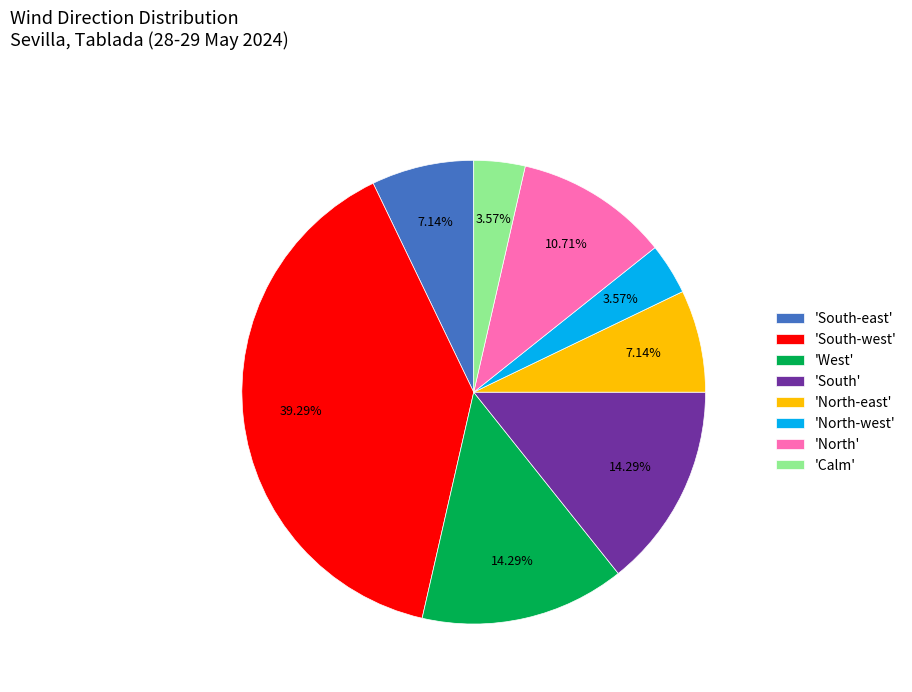

Between 'South-west' and 'South', which is larger?

'South-west'